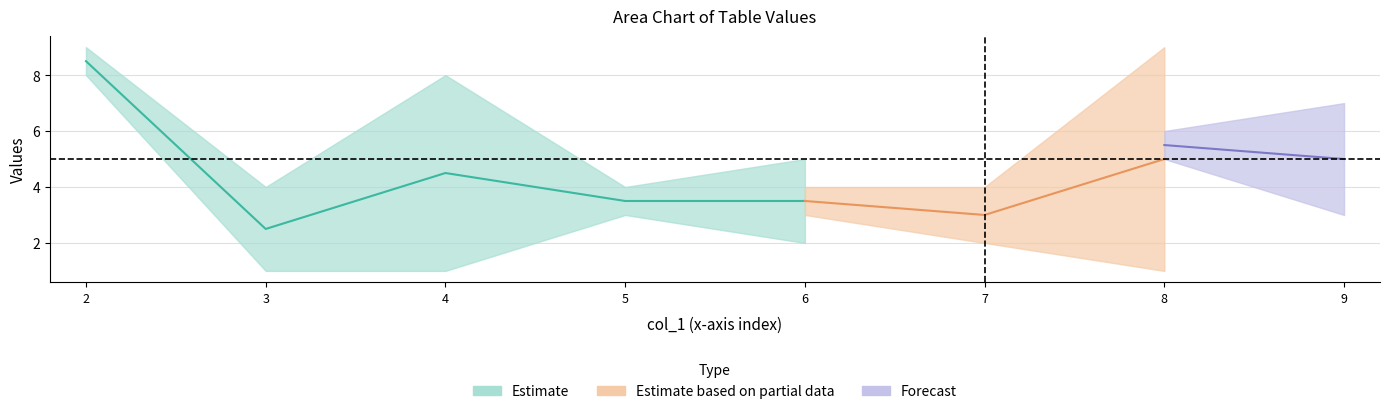

True or false: col_7 and col_6 cross at least once.

True